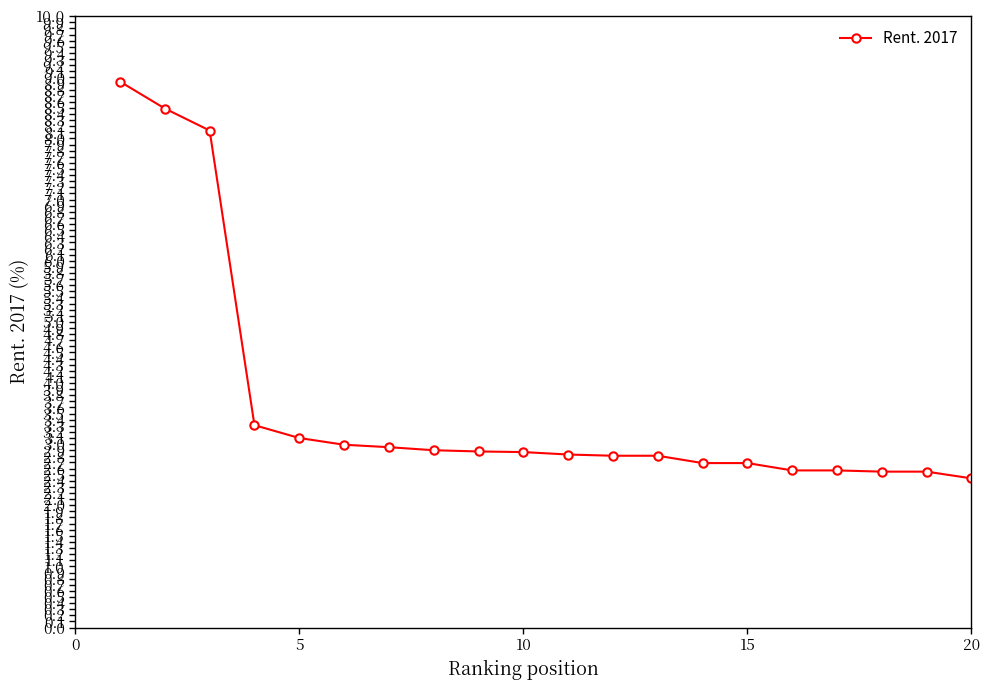

What is the value of the 4th point from the left?

3.3